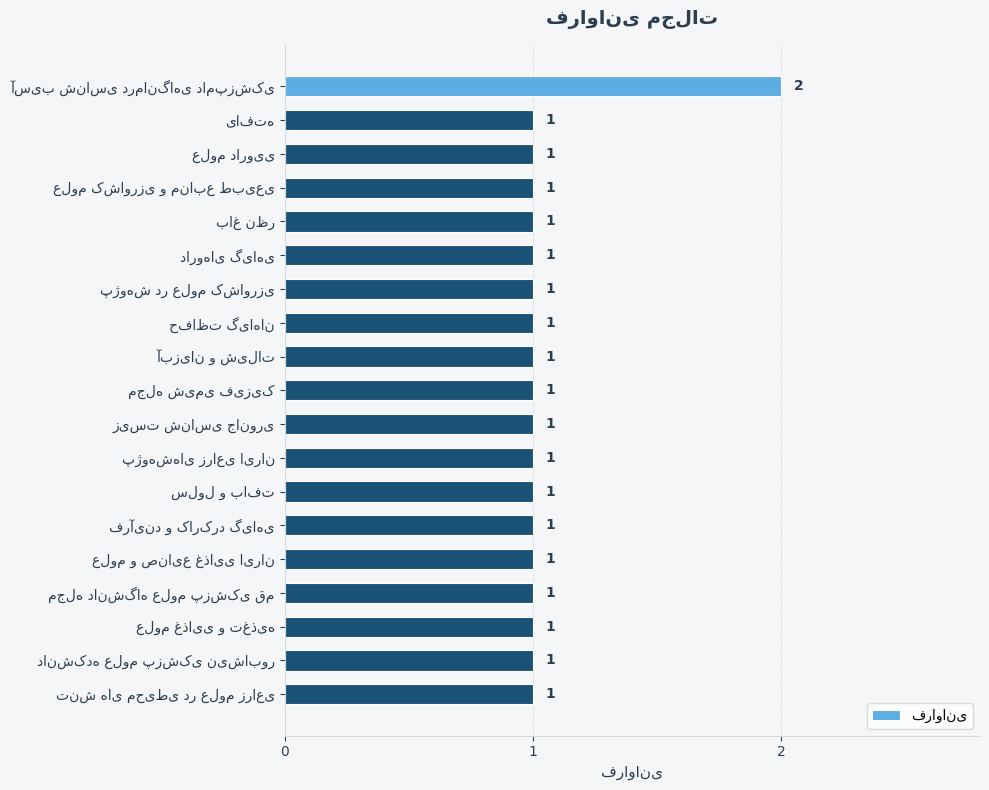

How many values are between 1 and 2?

19